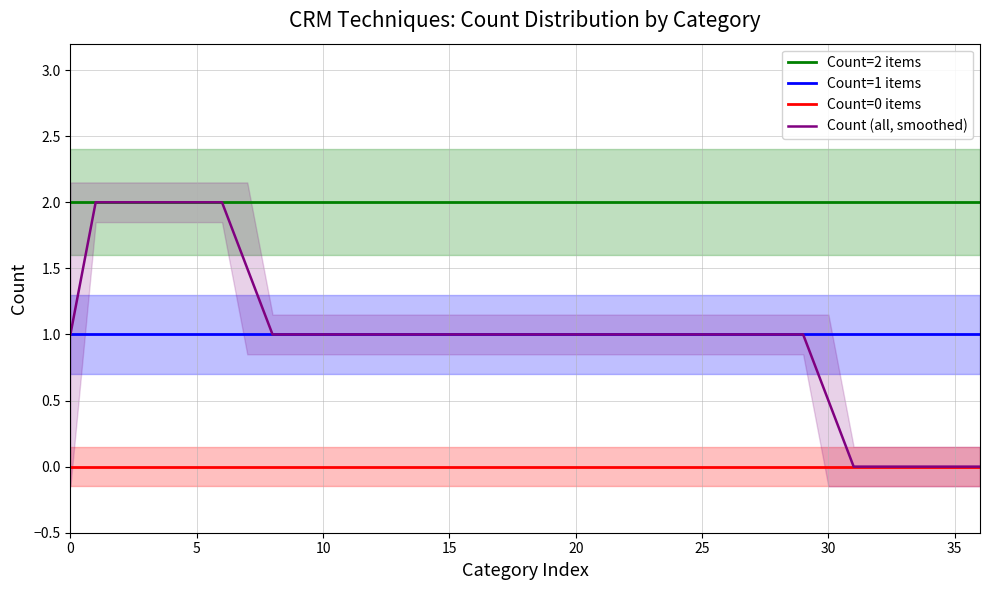

The Count (all, smoothed) series shows 1.4 at 33. True or false?

False